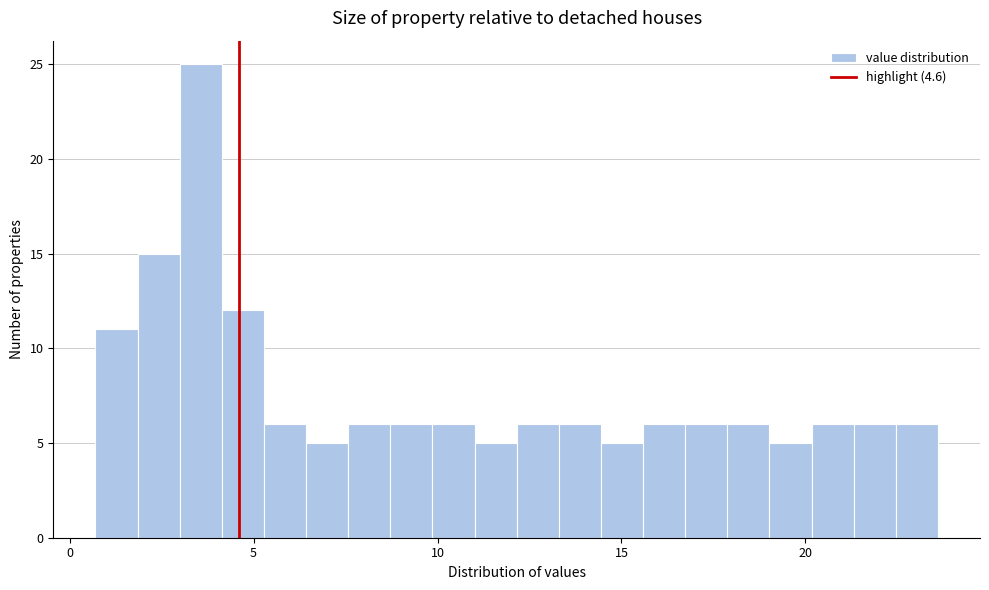

Read against the x-axis, roughly where is the centre of the tallest bar?

3.5